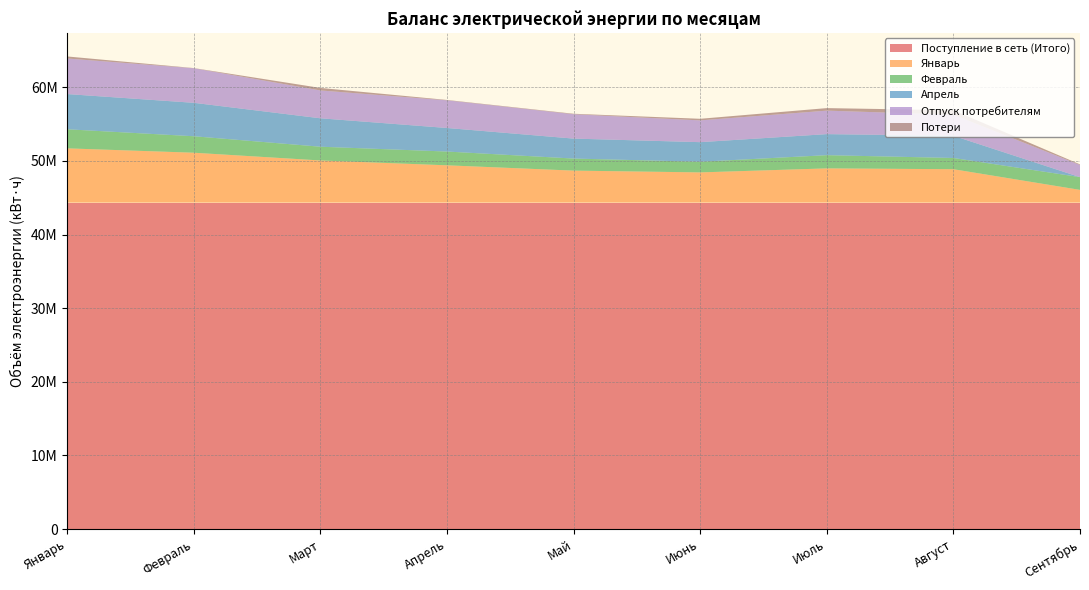

Reading left to right, list all the values displayed in this chart.

Поступление в сеть (Итого): Январь=44340503	Февраль=44340503	Март=44340503	Апрель=44340503	Май=44340503	Июнь=44340503	Июль=44340503	Август=44340503	Сентябрь=44340503
Январь: Январь=7374545	Февраль=6780610	Март=5729140	Апрель=5070833	Май=4350045	Июнь=4107943	Июль=4653656	Август=4541315	Сентябрь=1732416
Февраль: Январь=2590704	Февраль=2237688	Март=1866972	Апрель=1869684	Май=1637028	Июнь=1445064	Июль=1793400	Август=1524600	Сентябрь=1732416
Апрель: Январь=4783841	Февраль=4542922	Март=3862168	Апрель=3201149	Май=2713017	Июнь=2662879	Июль=2860256	Август=3016715	Сентябрь=0
Отпуск потребителям: Январь=4830657	Февраль=4692017	Март=3781245	Апрель=3754469	Май=3308062	Июнь=2957576	Июль=3192360	Август=2857434	Сентябрь=1650432
Потери: Январь=276961	Февраль=26679	Март=342014	Апрель=51936	Май=65421	Июнь=216765	Июль=341719	Август=609583	Сентябрь=81984